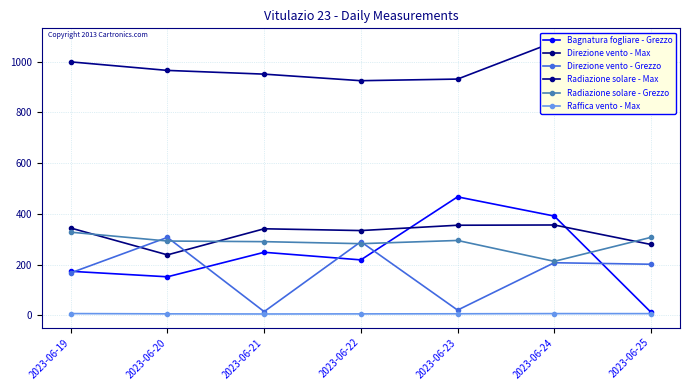

True or false: Raffica vento - Max and Radiazione solare - Max cross at least once.

False